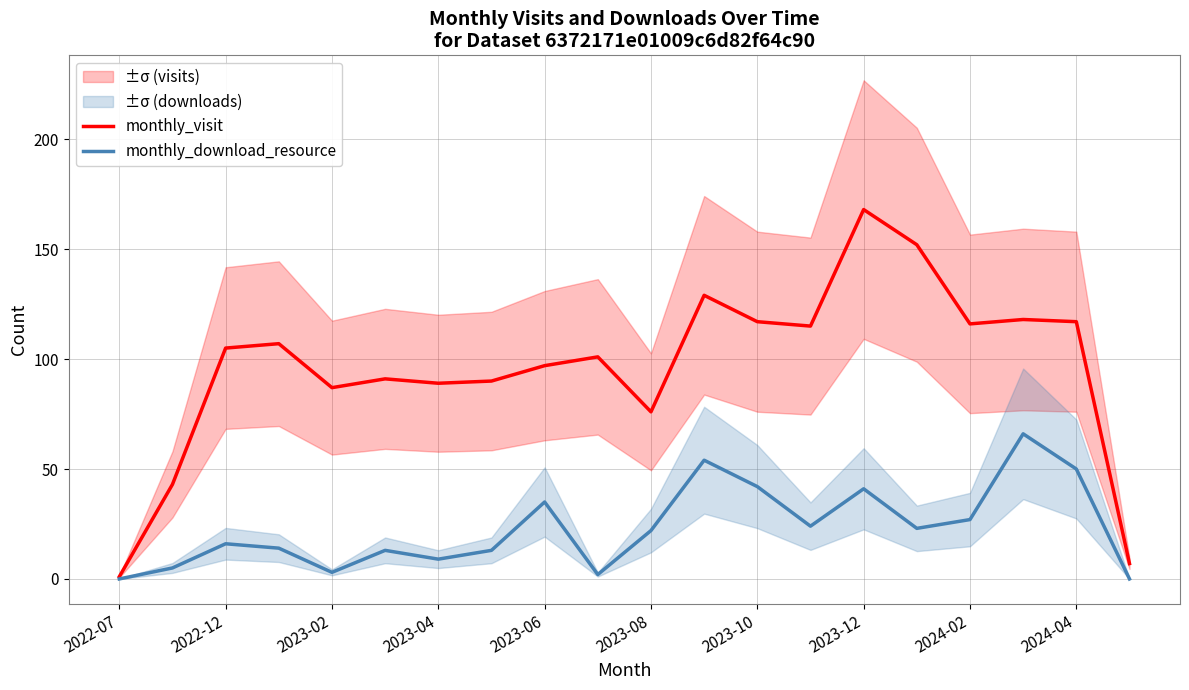

The monthly_download_resource series shows 0 at 2022-07. True or false?

True